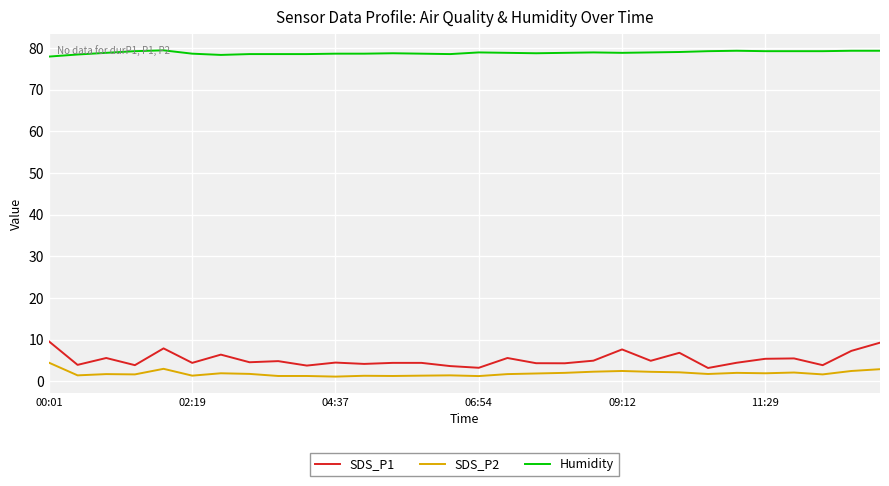

What are all the series names shown in the legend?

SDS_P1, SDS_P2, Humidity